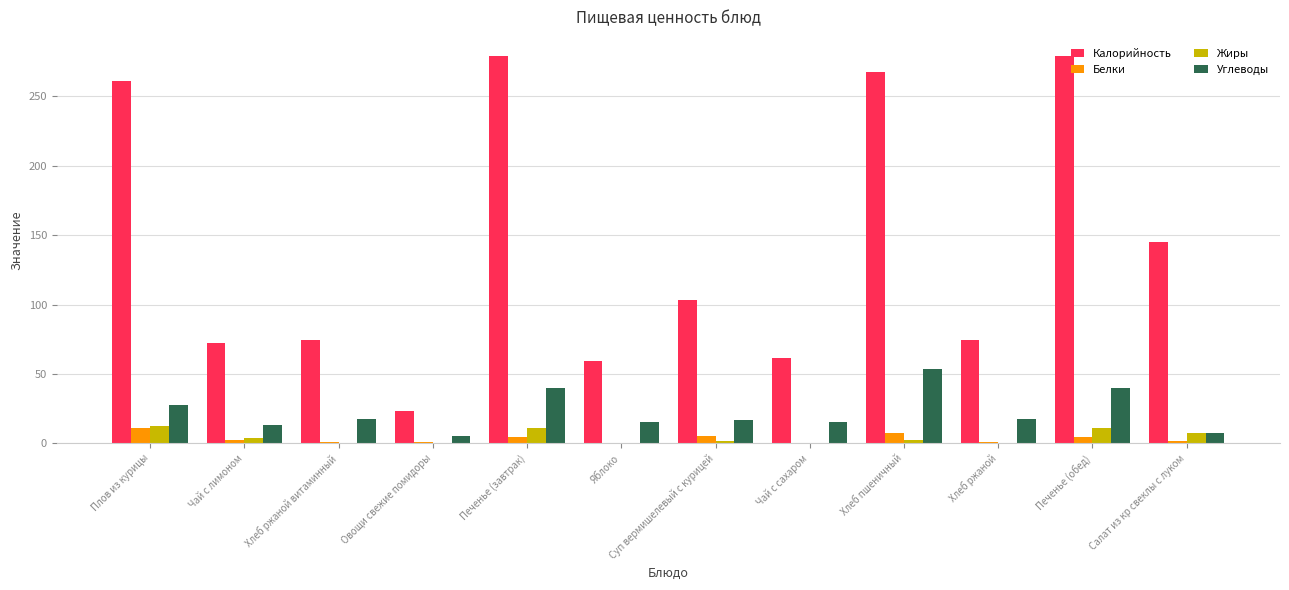

How many values in the Углеводы series exceed 17?

6